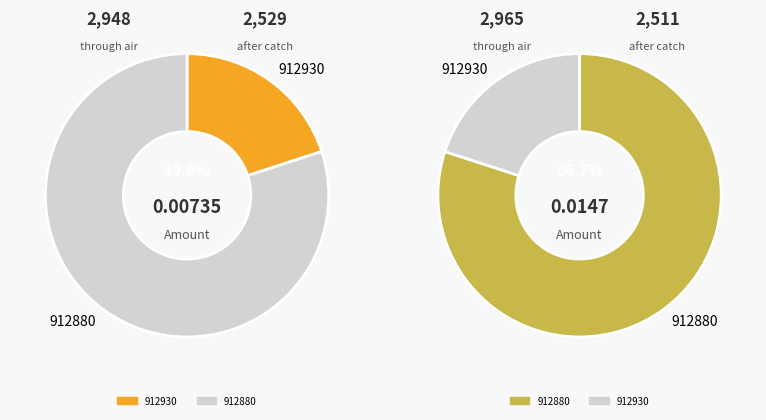

Rank the categories by value from highest to lowest.

912880, 912930